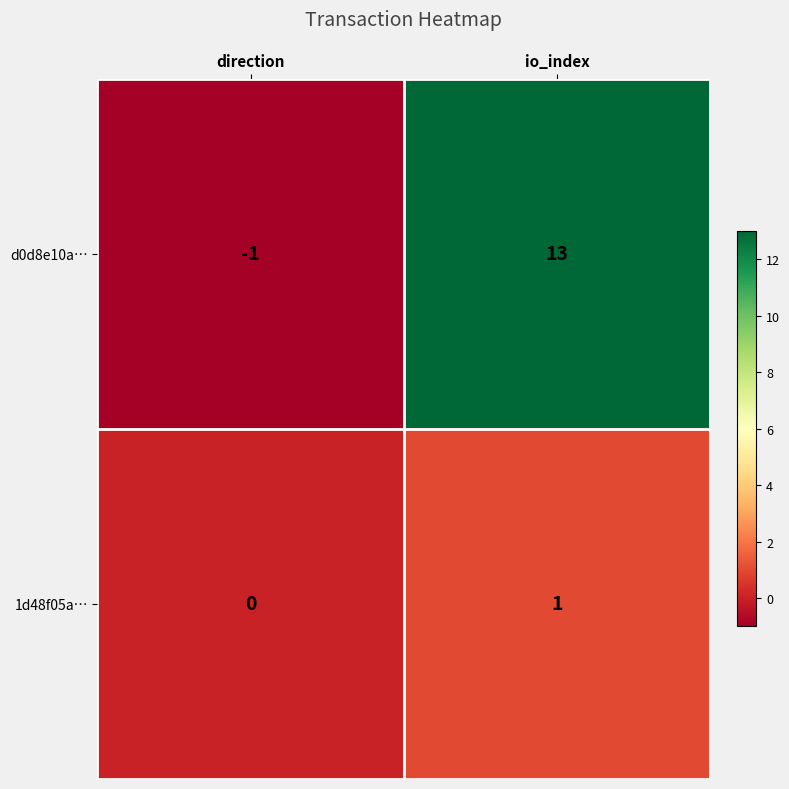

Which series has the widest spread of values?

d0d8e10a…